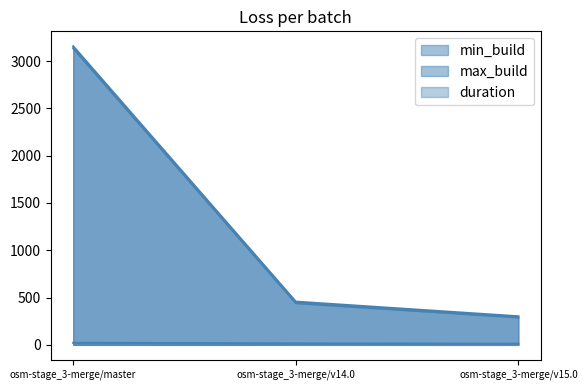

Count the number of data series in this chart.

3